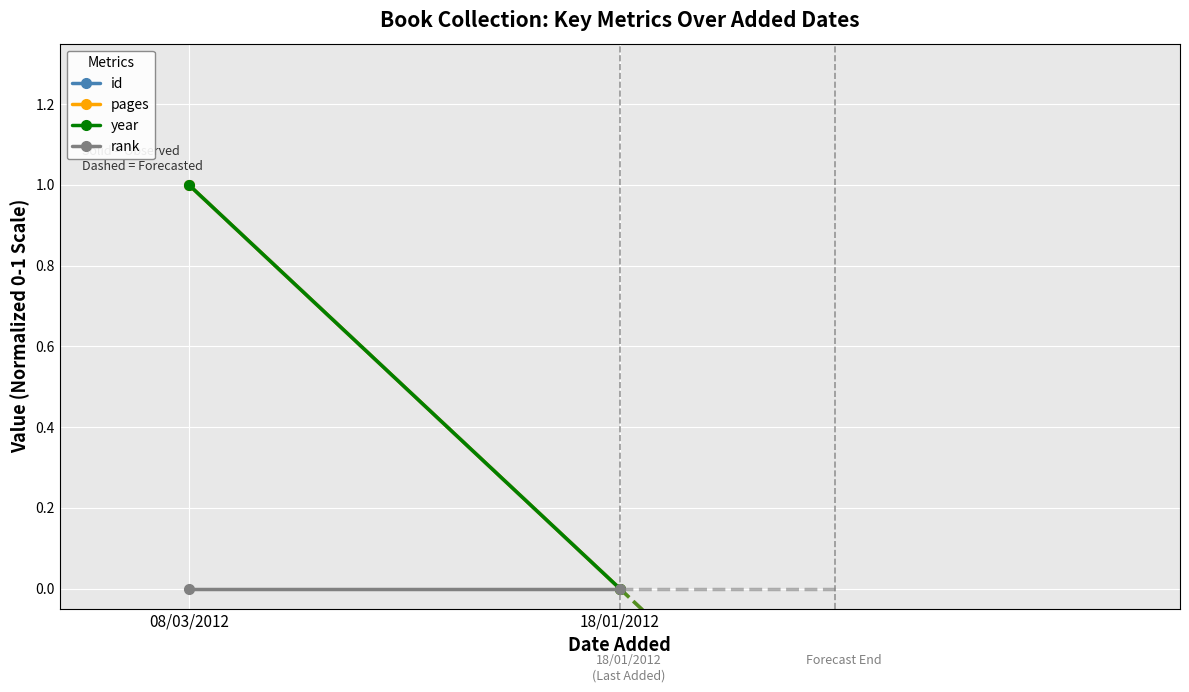

Reading left to right, transcribe all the data shown in this chart.

id: 1	0
pages: 1	0
year: 1	0
rank: 0	0